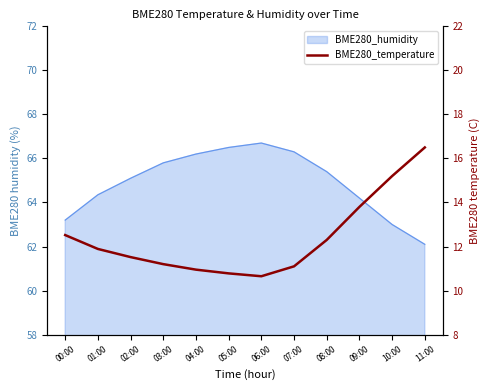

What is the minimum value shown in the chart?

10.7